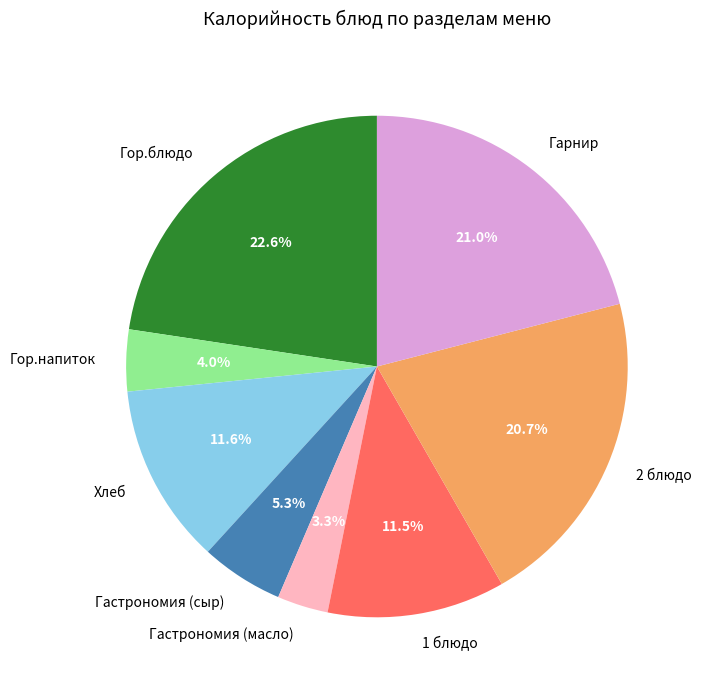

To the nearest percent, what portion does Гор.напиток represent?

4%